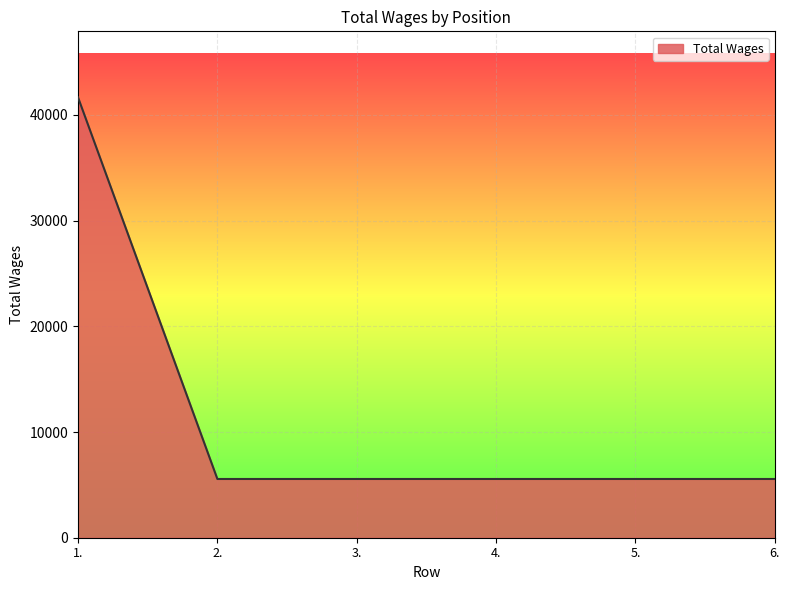

What is the greatest value displayed?

41655